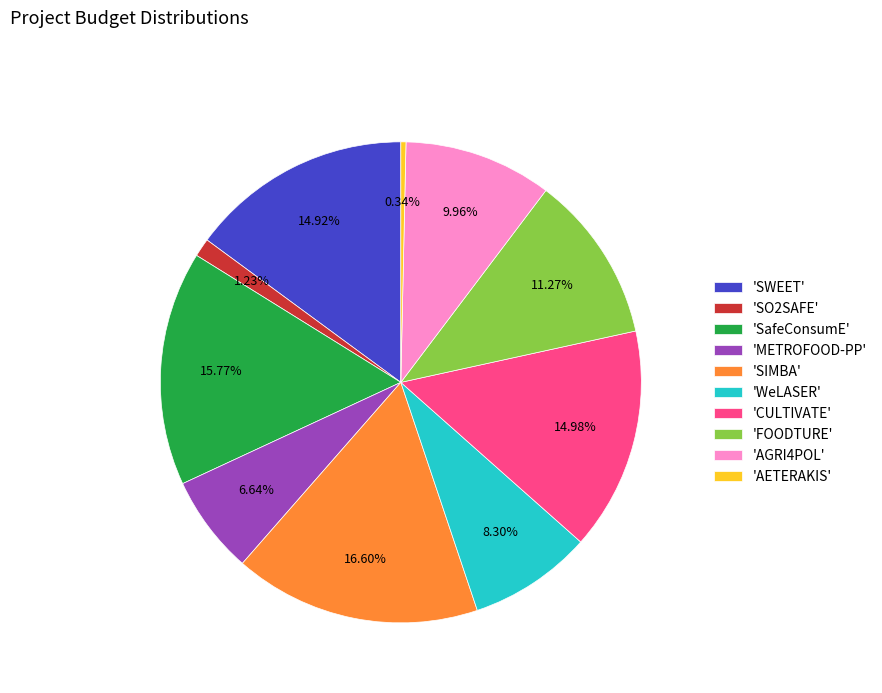

Between 'AGRI4POL' and 'SafeConsumE', which is larger?

'SafeConsumE'